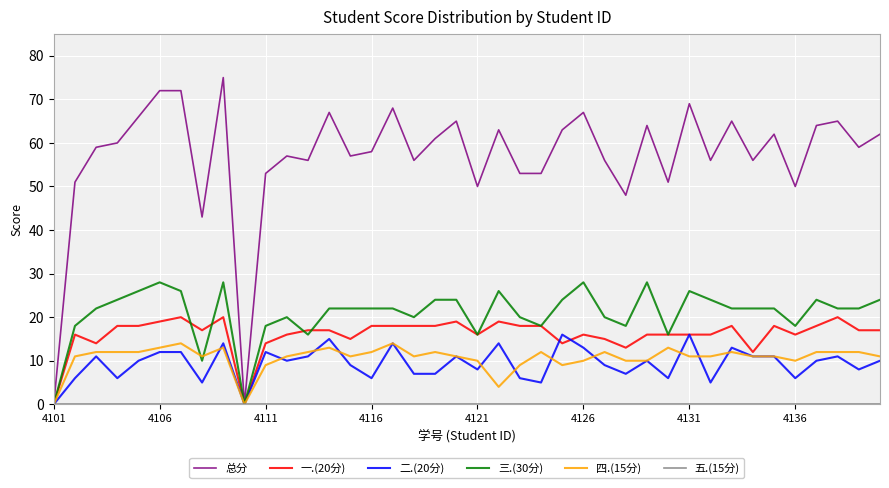

Which series has the widest spread of values?

总分